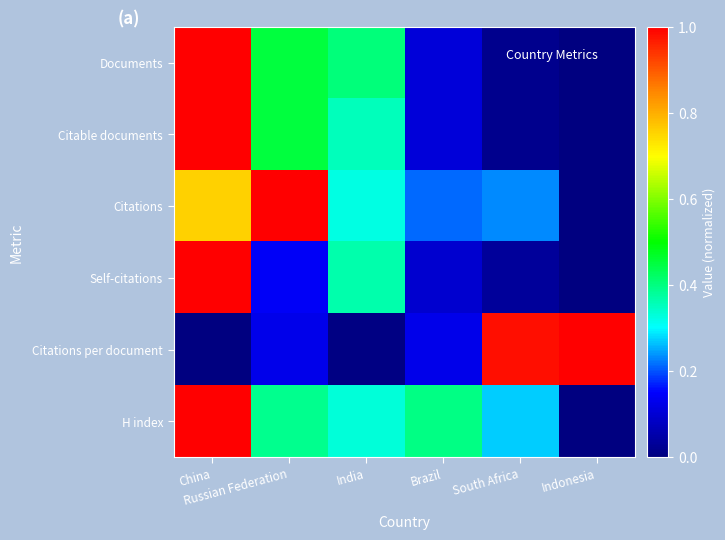

How many distinct data groups are displayed?

6